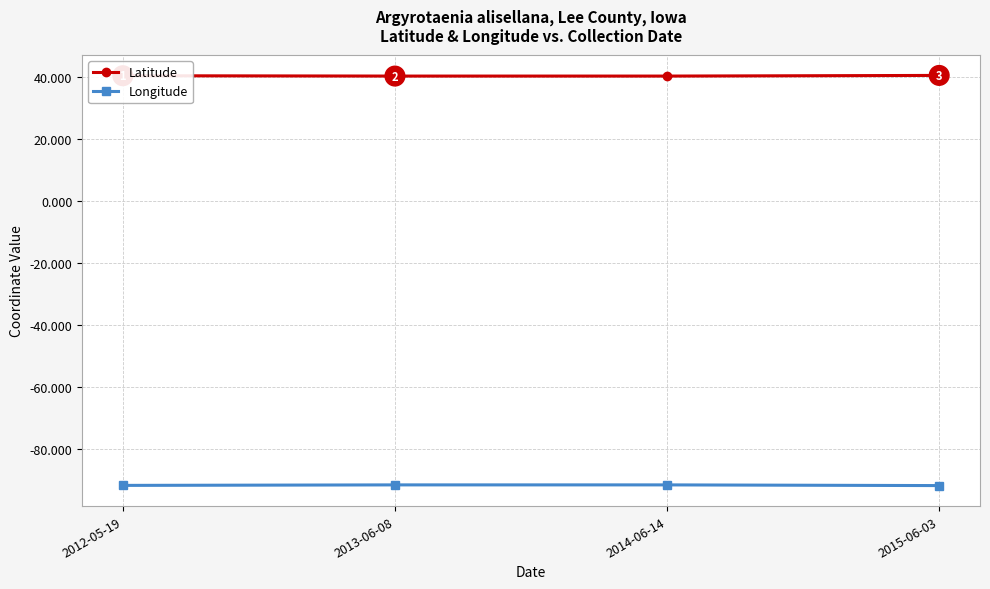

What is the label of the 1st point from the right?

2015-06-03